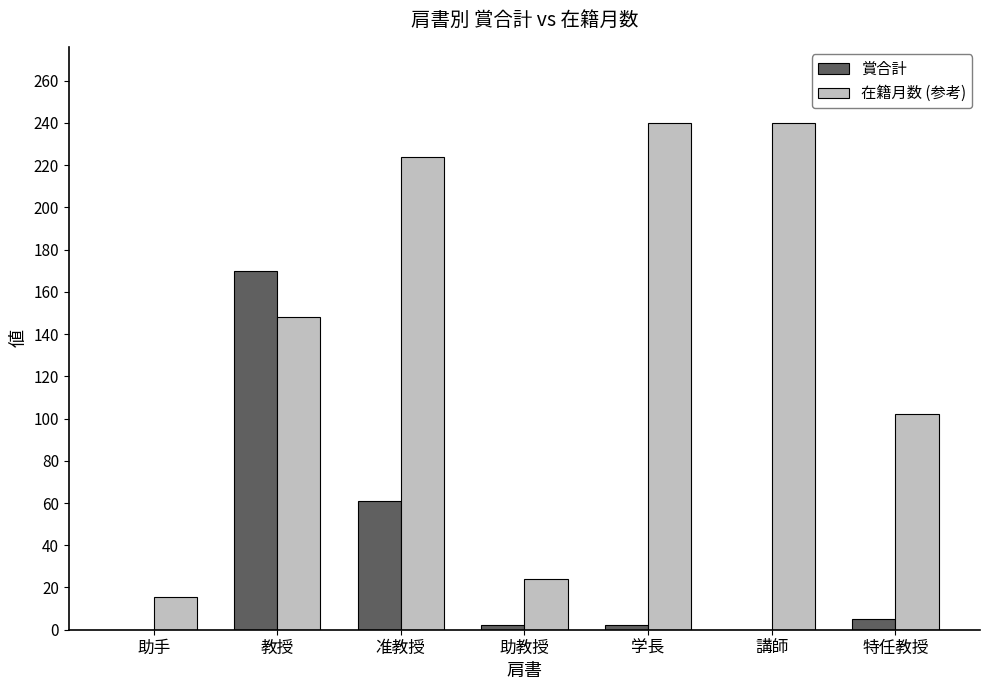

Where is 賞合計 nearest to the value 85?

准教授